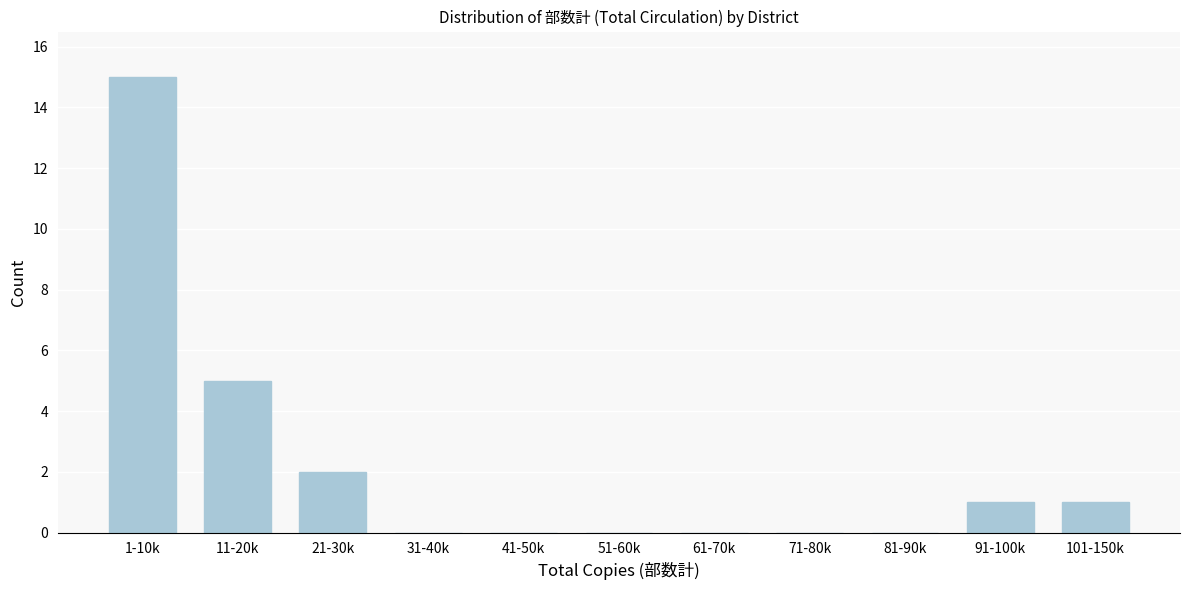

Reading left to right, extract all data points from this chart.

1-10k=15	11-20k=5	21-30k=2	31-40k=0	41-50k=0	51-60k=0	61-70k=0	71-80k=0	81-90k=0	91-100k=1	101-150k=1